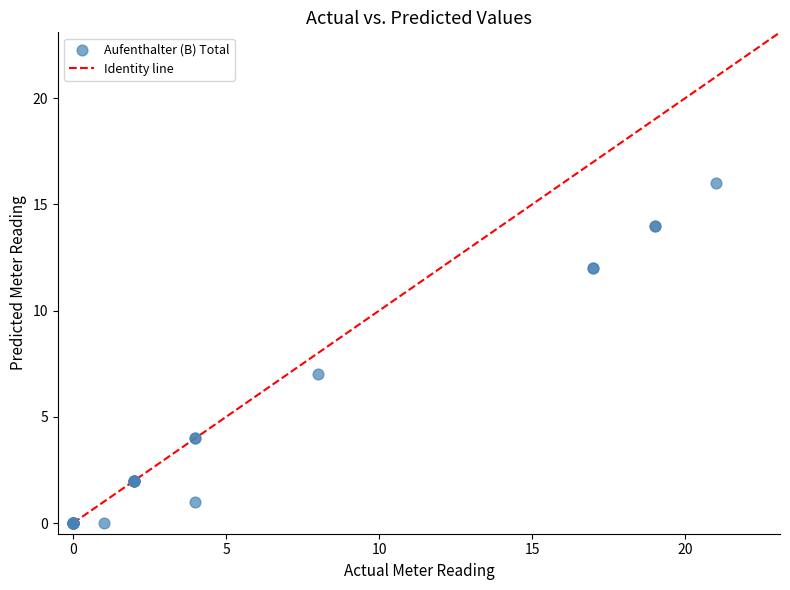

What Y value in the scatter plot is closest to 8?

7